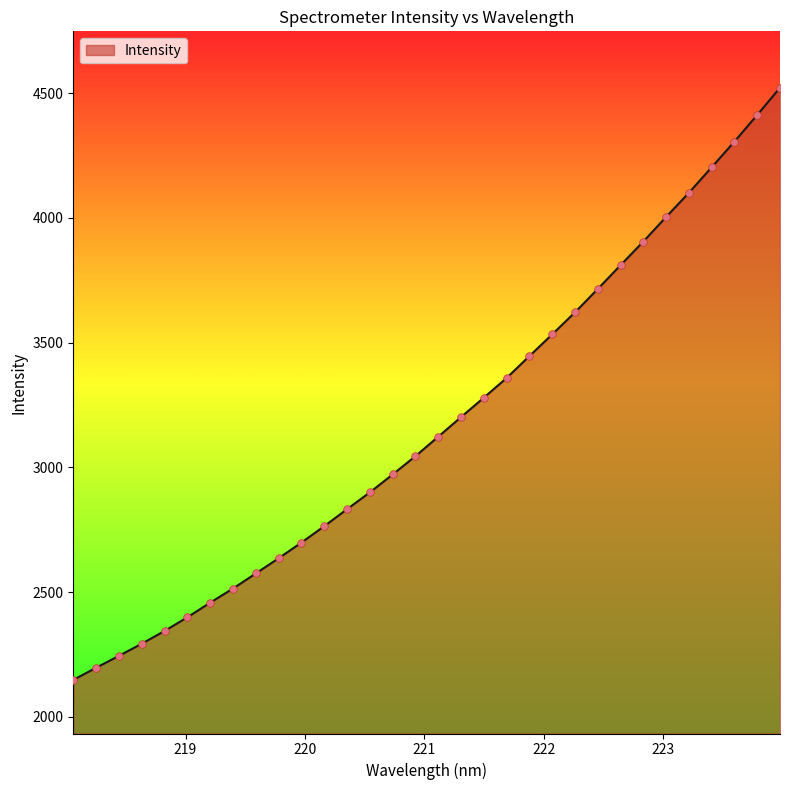

What is the greatest value displayed?

4521.2